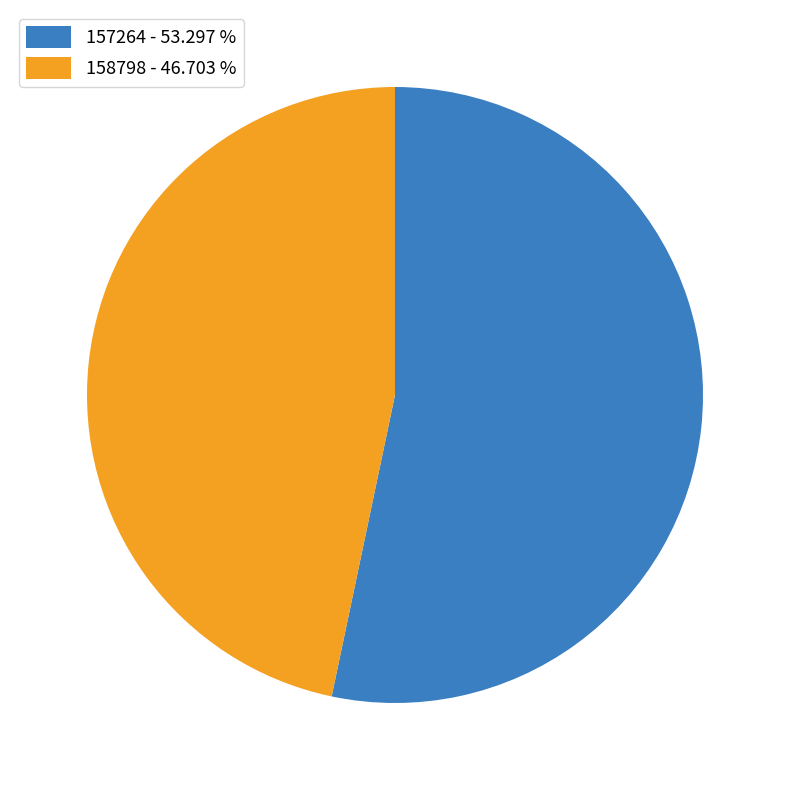

Count the number of slices in the pie.

2